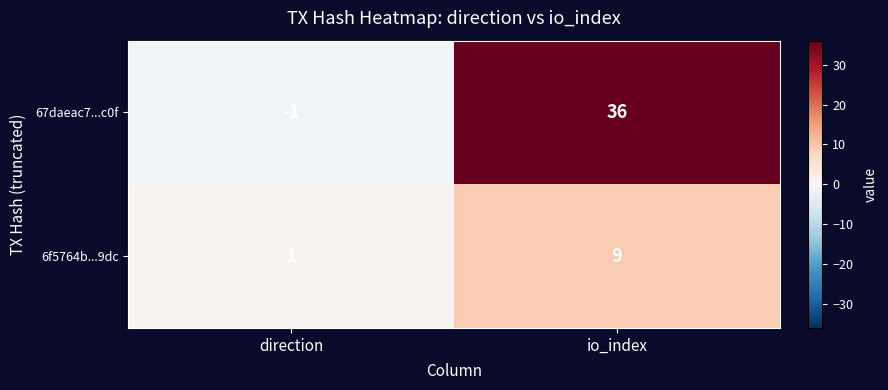

What is the spread (max minus min) of values at io_index?

27